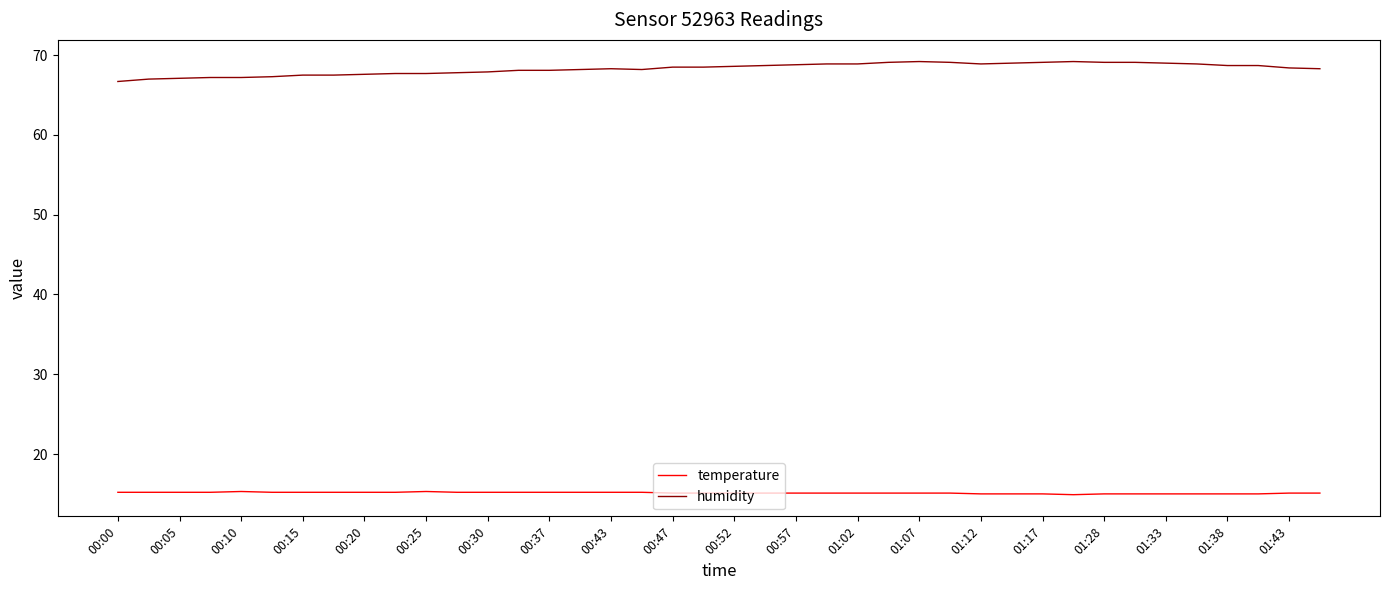

True or false: temperature and humidity cross at least once.

False